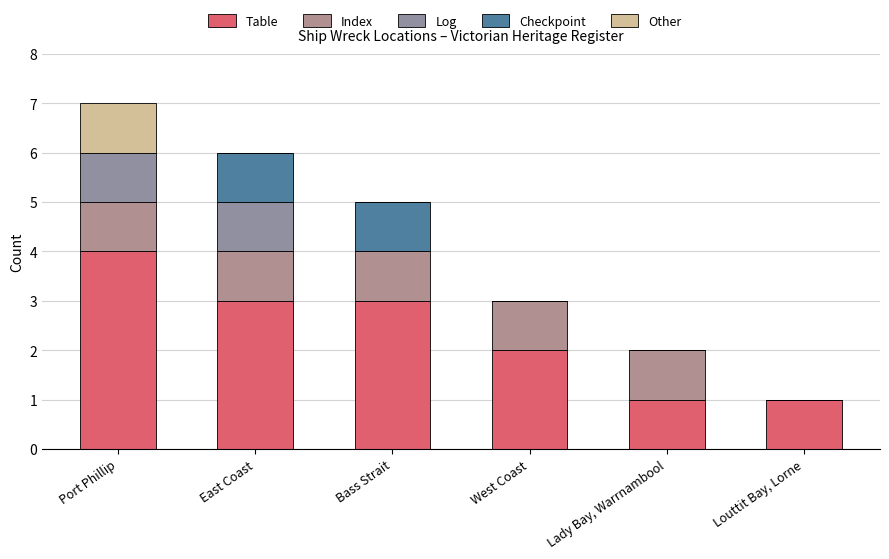

Count the number of data series in this chart.

5